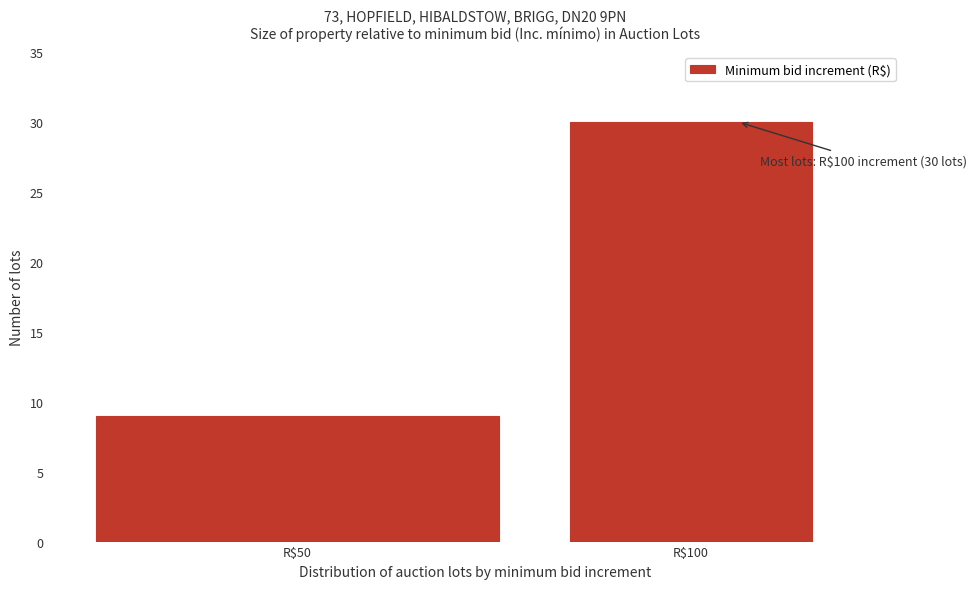

Reading left to right, list all the values displayed in this chart.

9	30